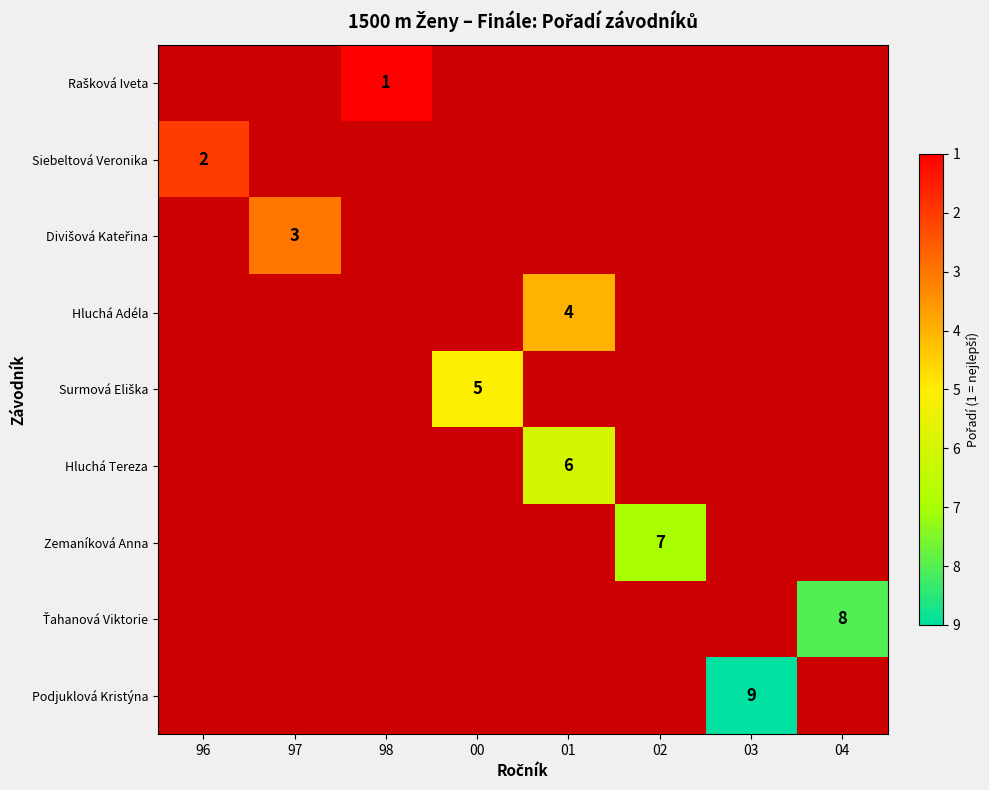

The value of Zemaníková Anna at 02 is 12. True or false?

False